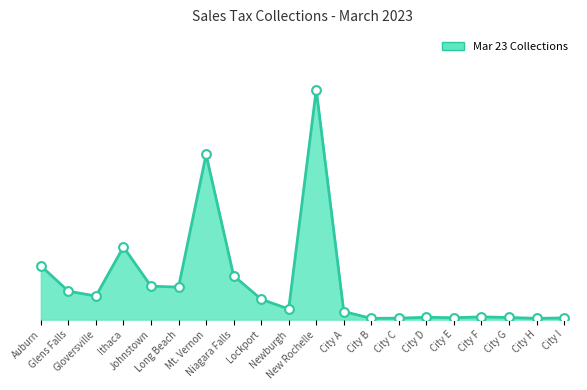

Between Johnstown and City F, which is larger?

Johnstown